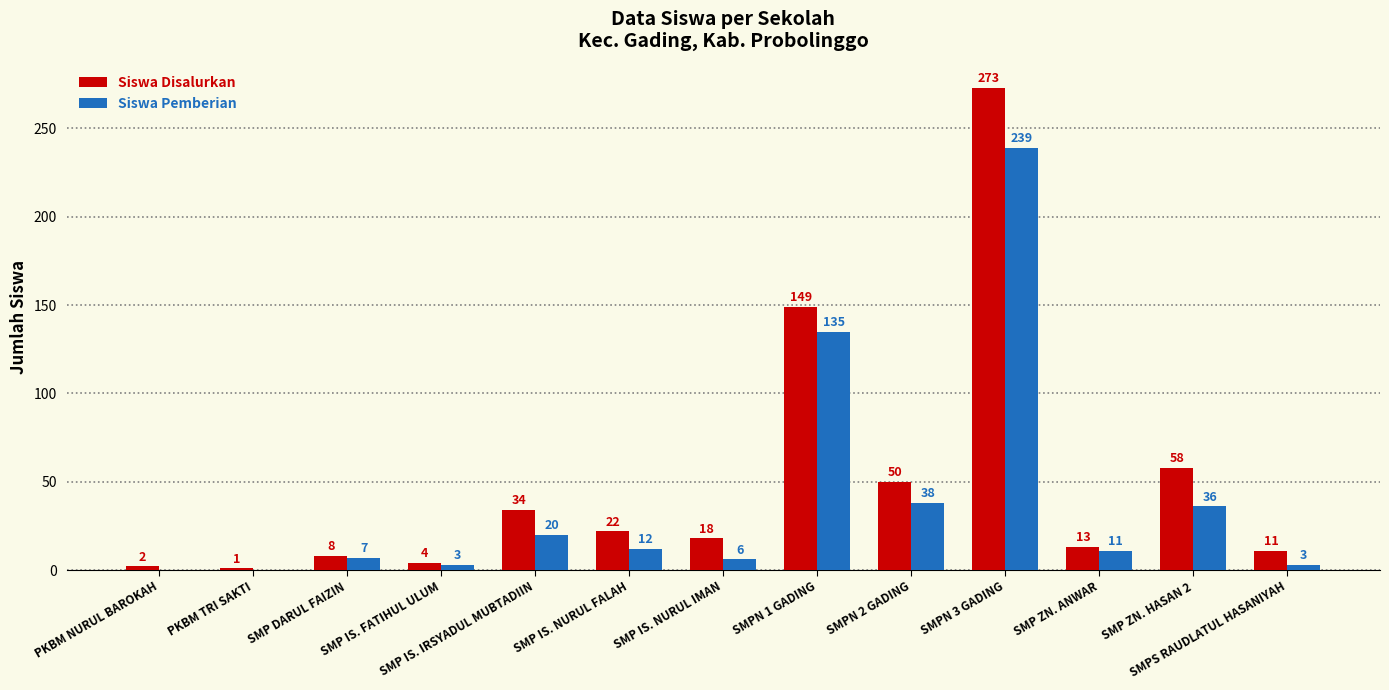

Where is Siswa Pemberian nearest to the value 119?

SMPN 1 GADING